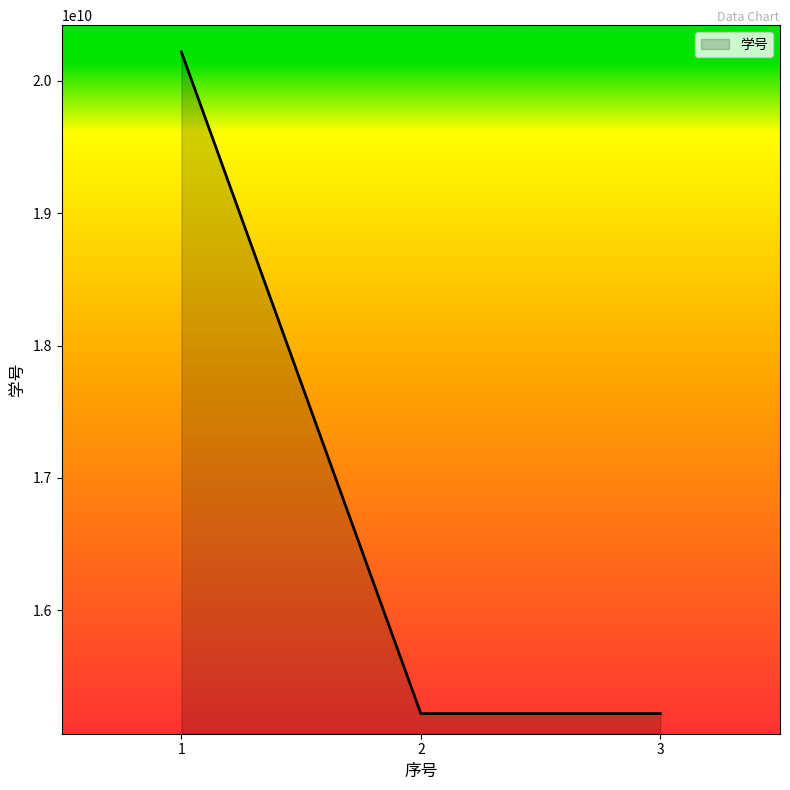

What is the greatest value displayed?

20219130109